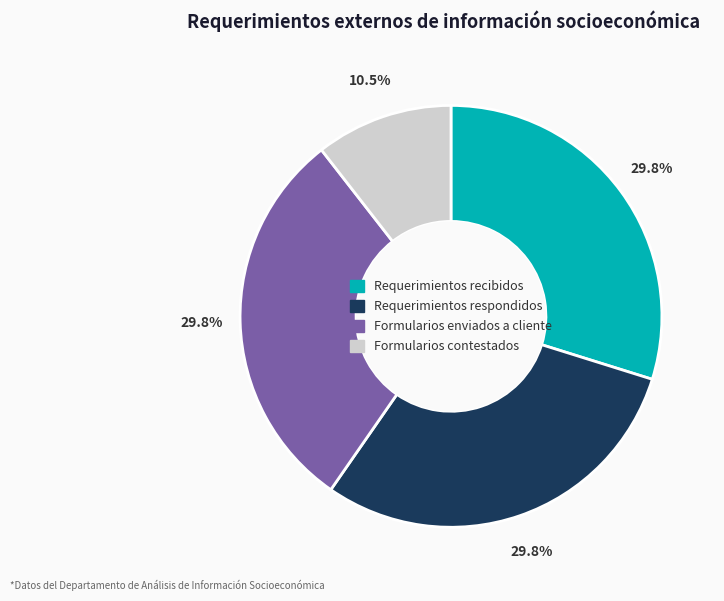

Is the sum of Requerimientos respondidos and Formularios contestados greater than half?

No